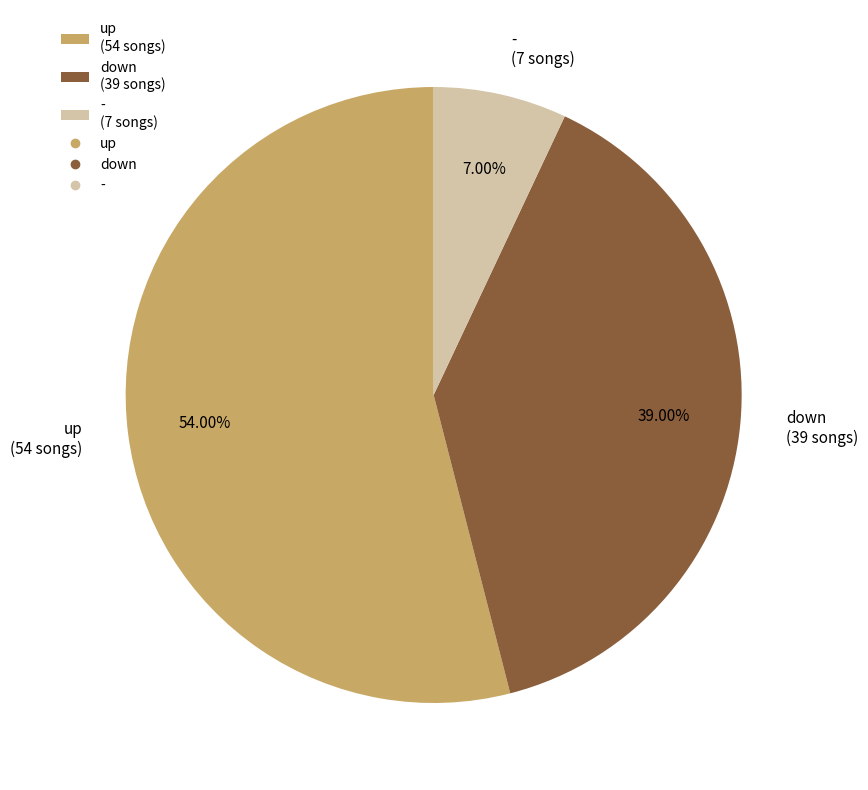

To the nearest percent, what is the difference between the up and down slice percentages?

15%